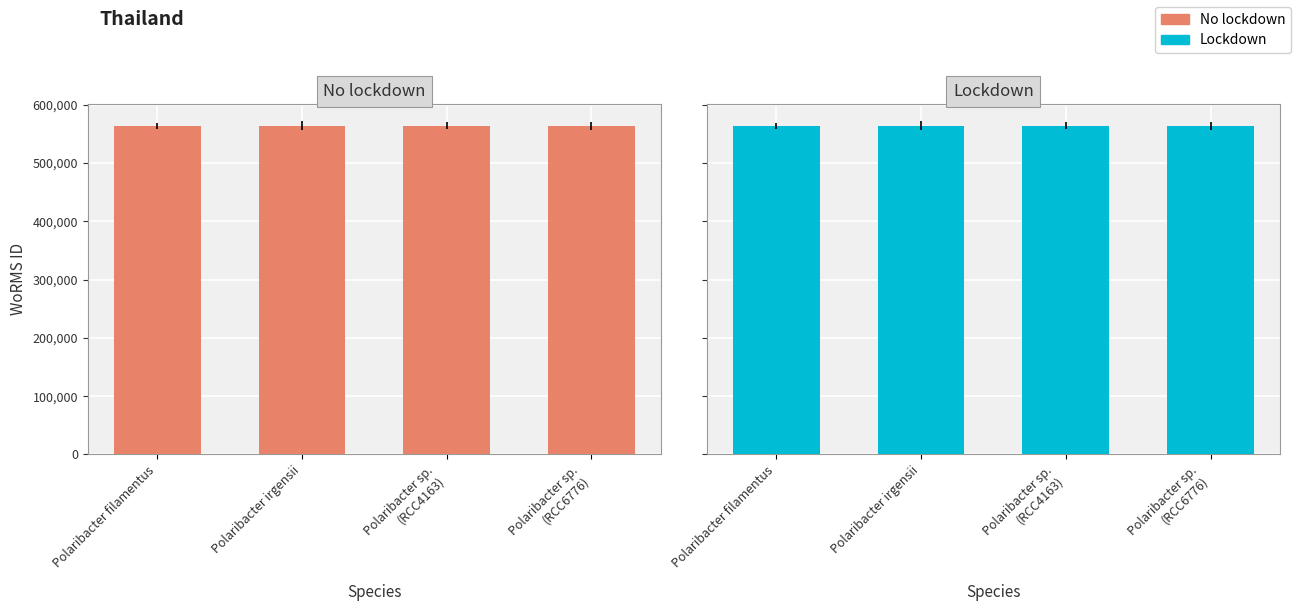

Which series has the largest range (max minus min)?

No lockdown